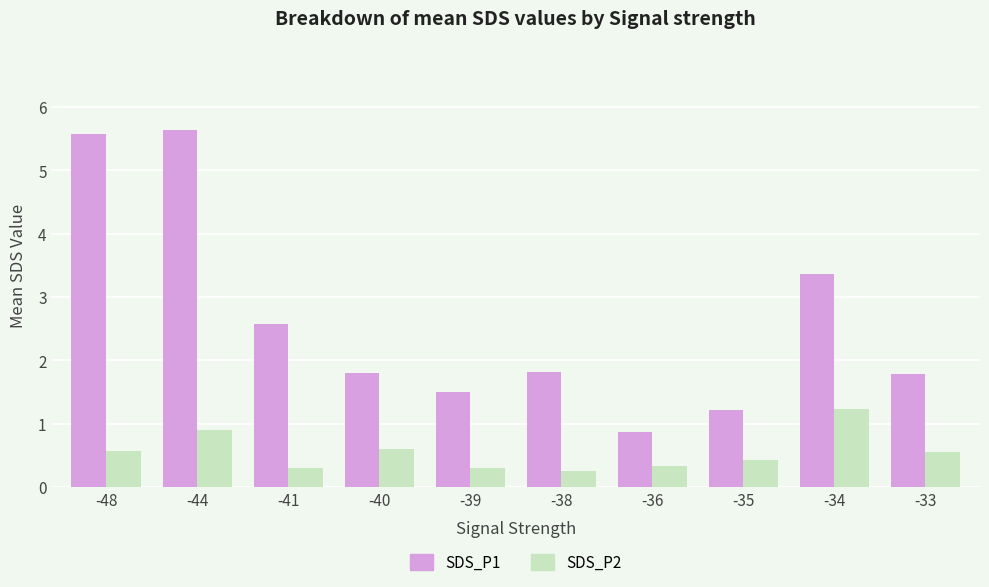

Which series has the widest spread of values?

SDS_P1